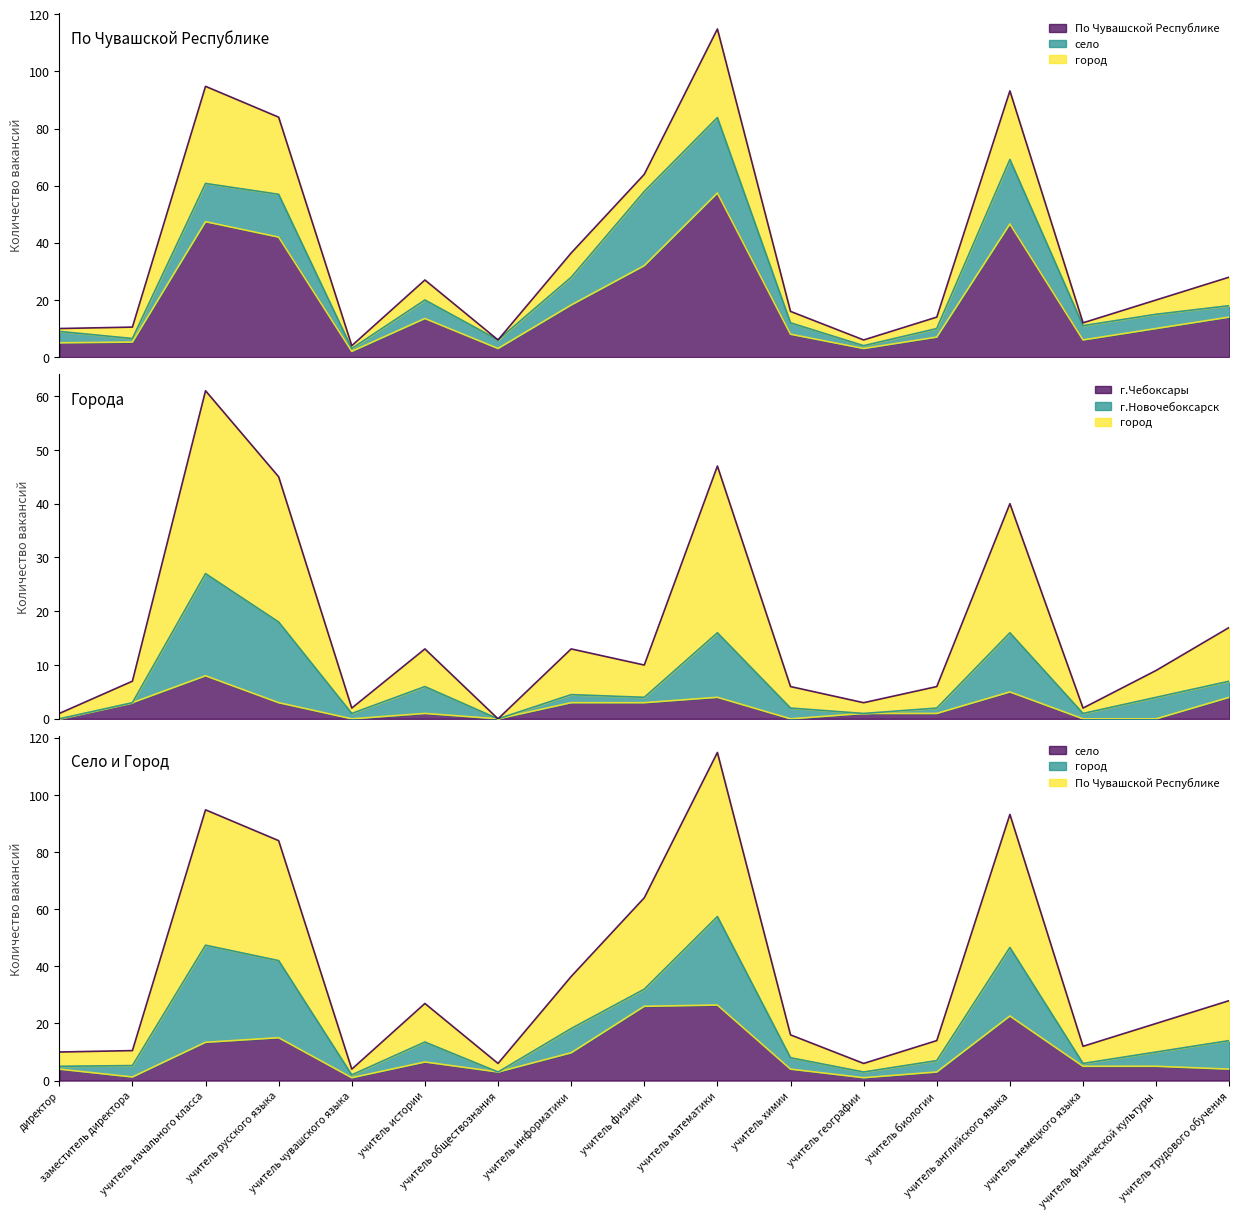

Is the value of По Чувашской Республике at учитель биологии greater than the value of г.Чебоксары at учитель русского языка?

Yes